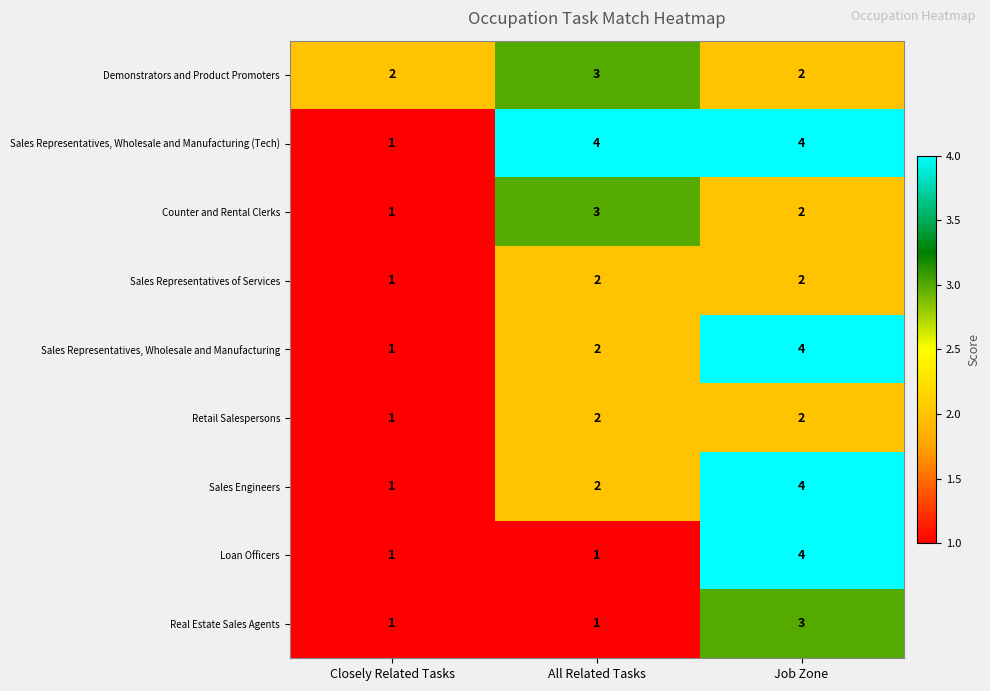

What is the sum of all Loan Officers values?

6